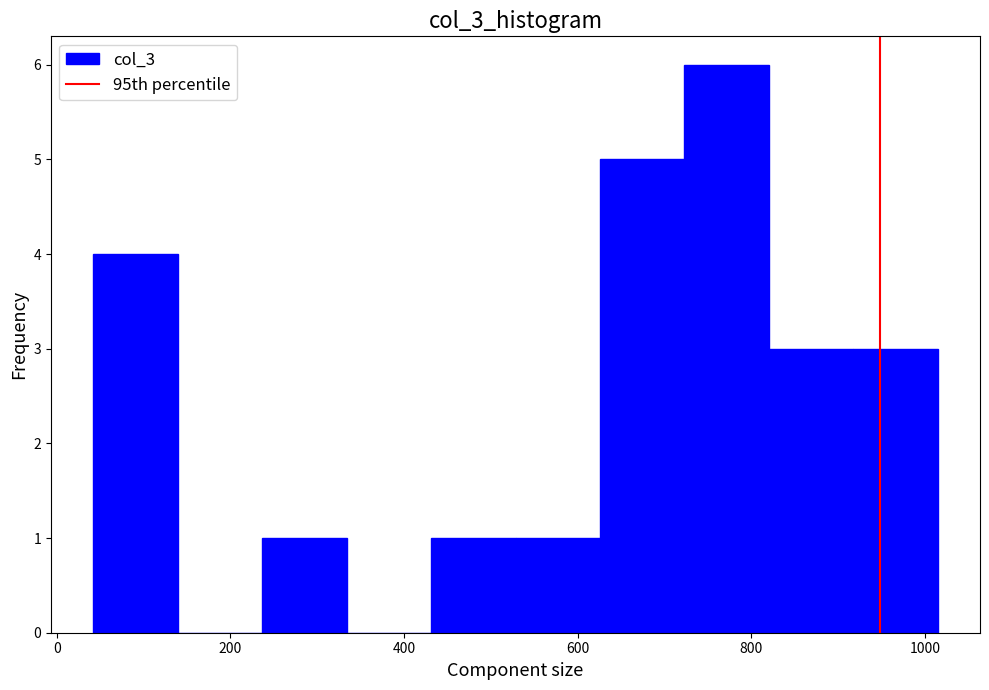

Reading left to right, list every bar in this chart as the range it spans on the x-axis followed by its height. Neither the bar edges nor the heights are printed on the chart, so give them approximately, as read against the axes.

40 to 140: 4
140 to 240: 0
240 to 340: 1
340 to 440: 0
440 to 520: 1
520 to 620: 1
620 to 720: 5
720 to 820: 6
820 to 920: 3
920 to 1020: 3